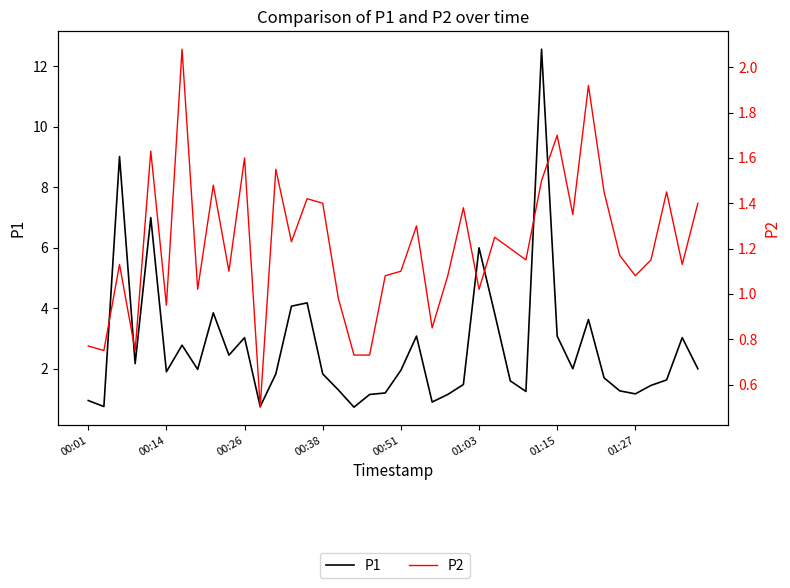

How many series are shown in this chart?

2